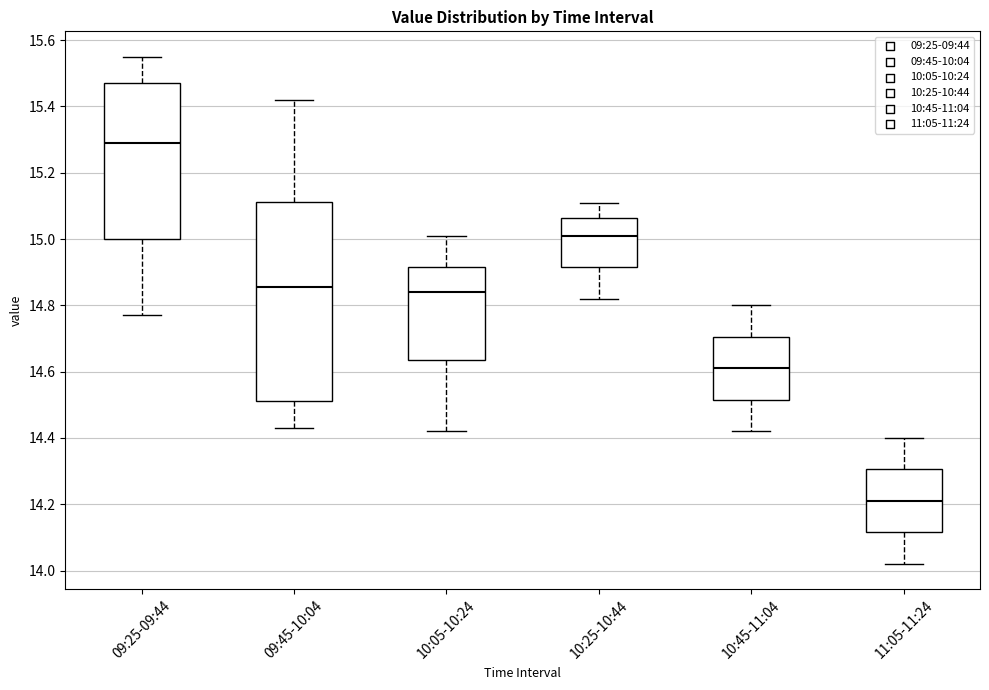

Which box has the highest median line?

09:25-09:44